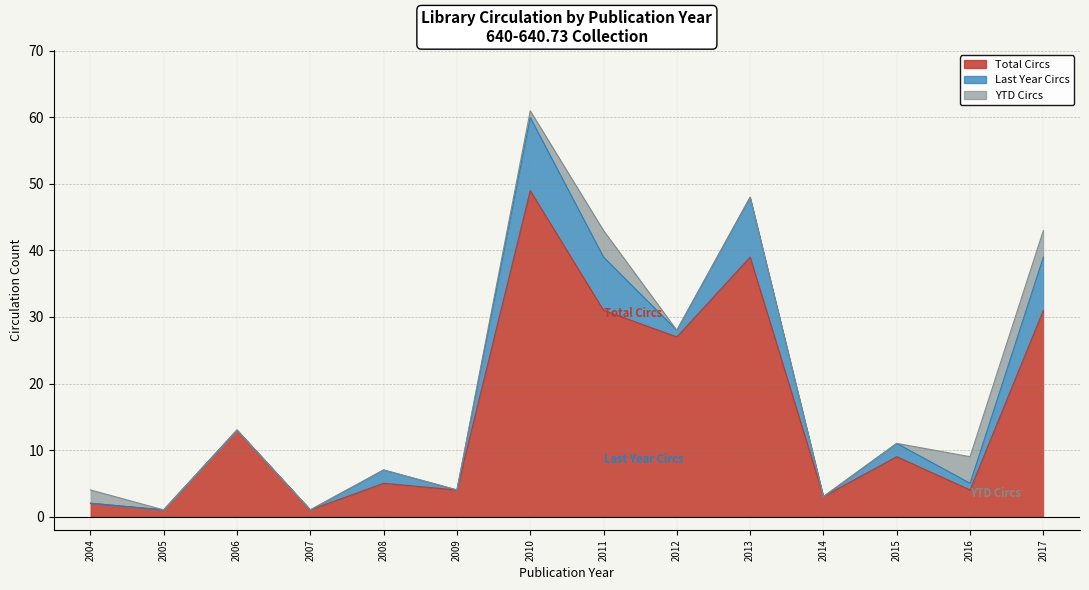

How many distinct data groups are displayed?

3